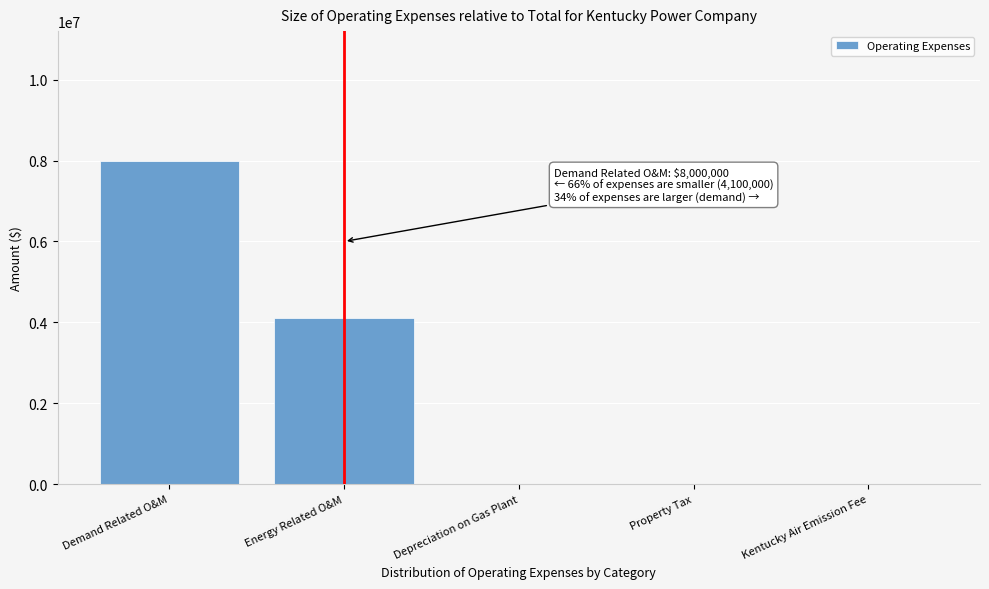

Reading right to left, transcribe all the data shown in this chart.

Kentucky Air Emission Fee=0	Property Tax=0	Depreciation on Gas Plant=0	Energy Related O&M=4100000	Demand Related O&M=8000000